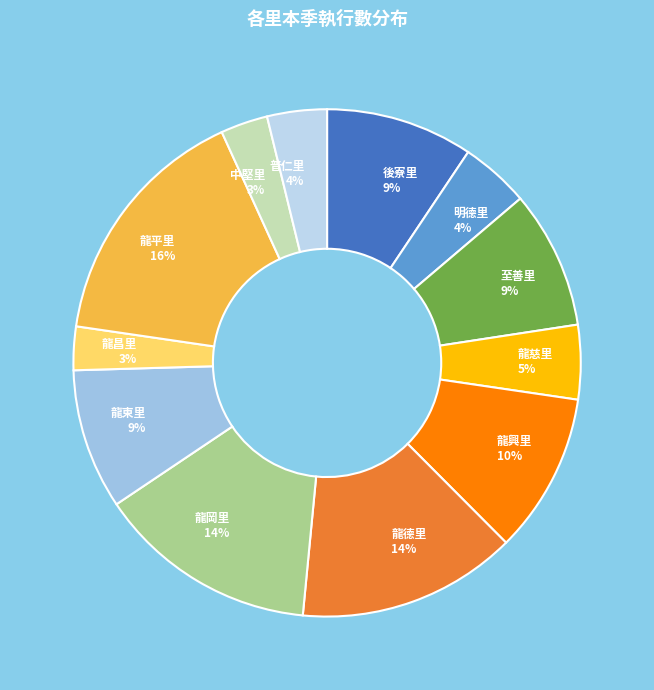

Is the sum of 普仁里 and 中堅里 greater than half?

No